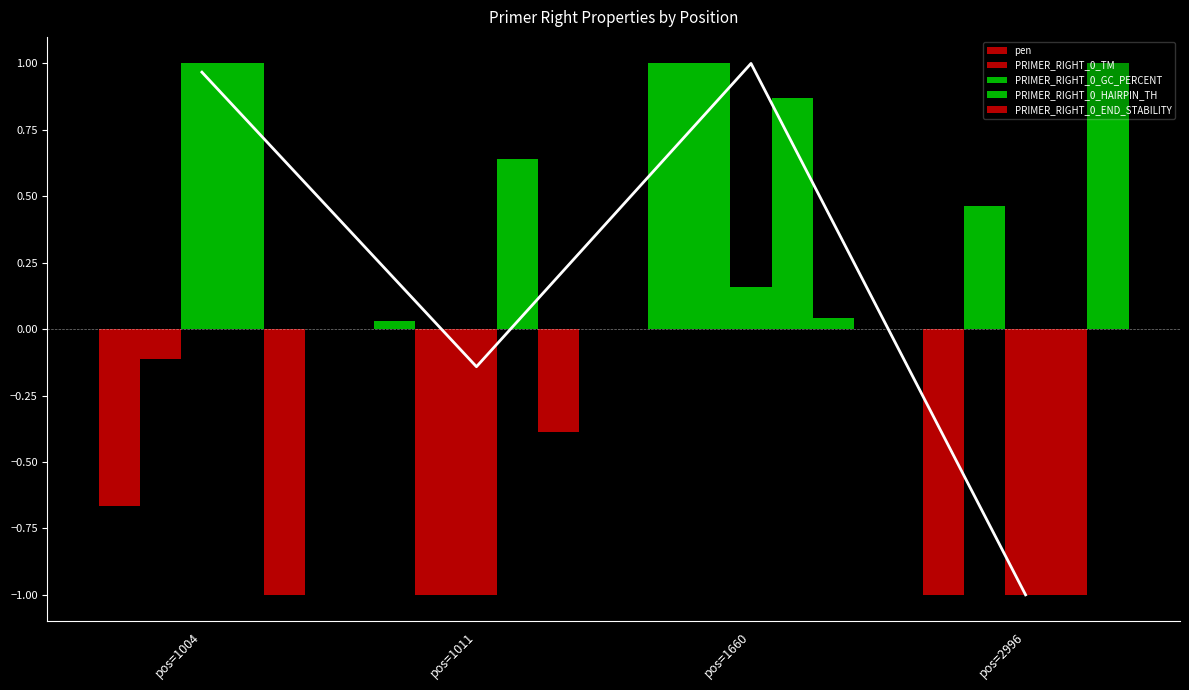

What is the difference between the highest and lowest values at pos=2996?

2.0